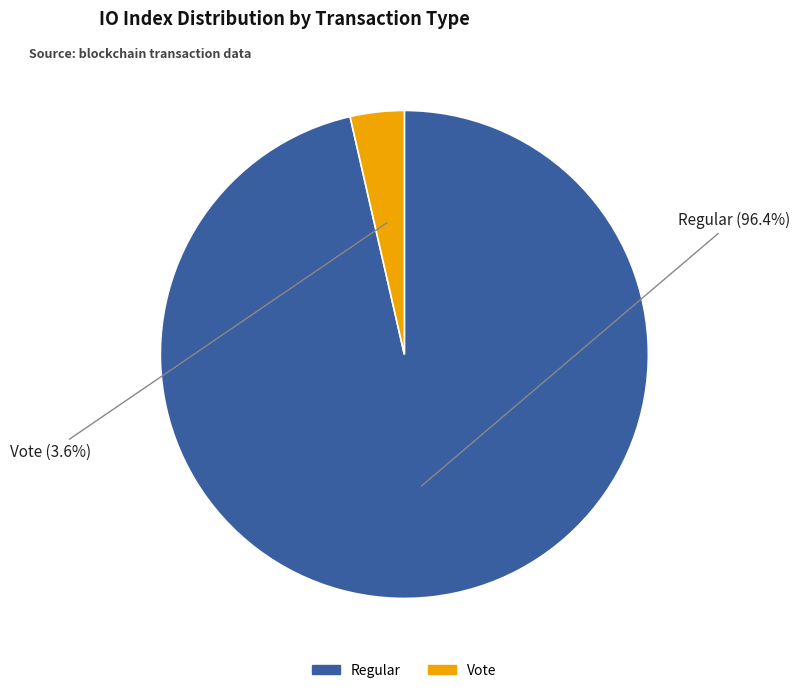

Is there any slice that represents more than half of the pie?

Yes